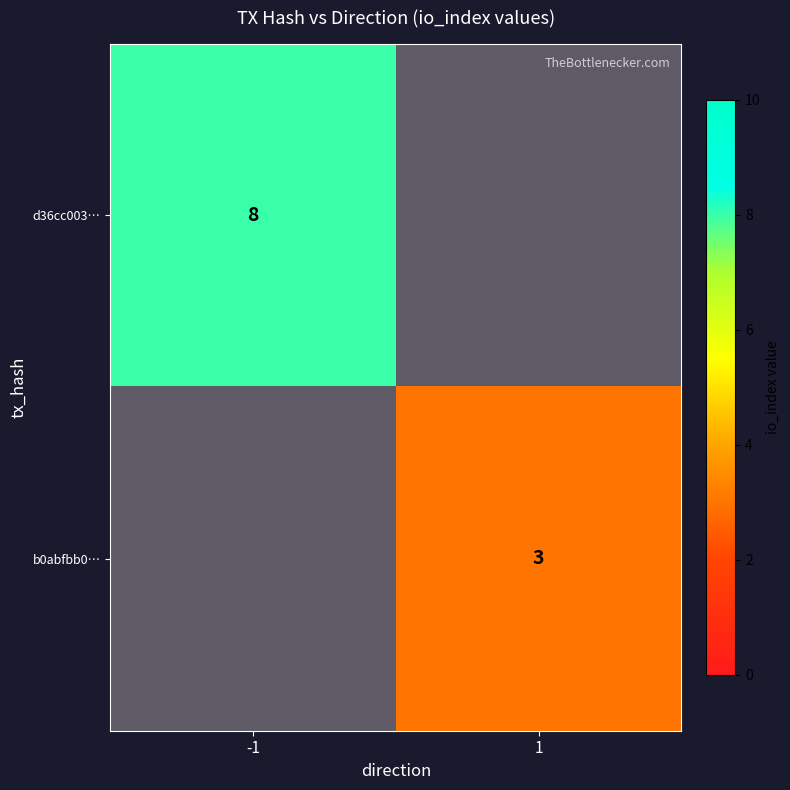

How many data points does each series have?

2